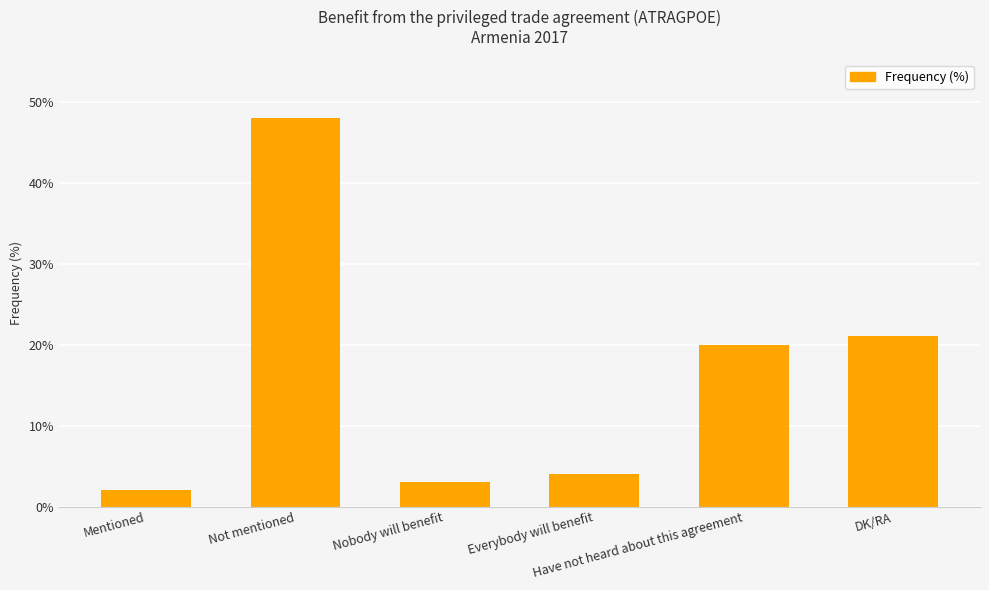

Does the chart contain stacked bars?

No